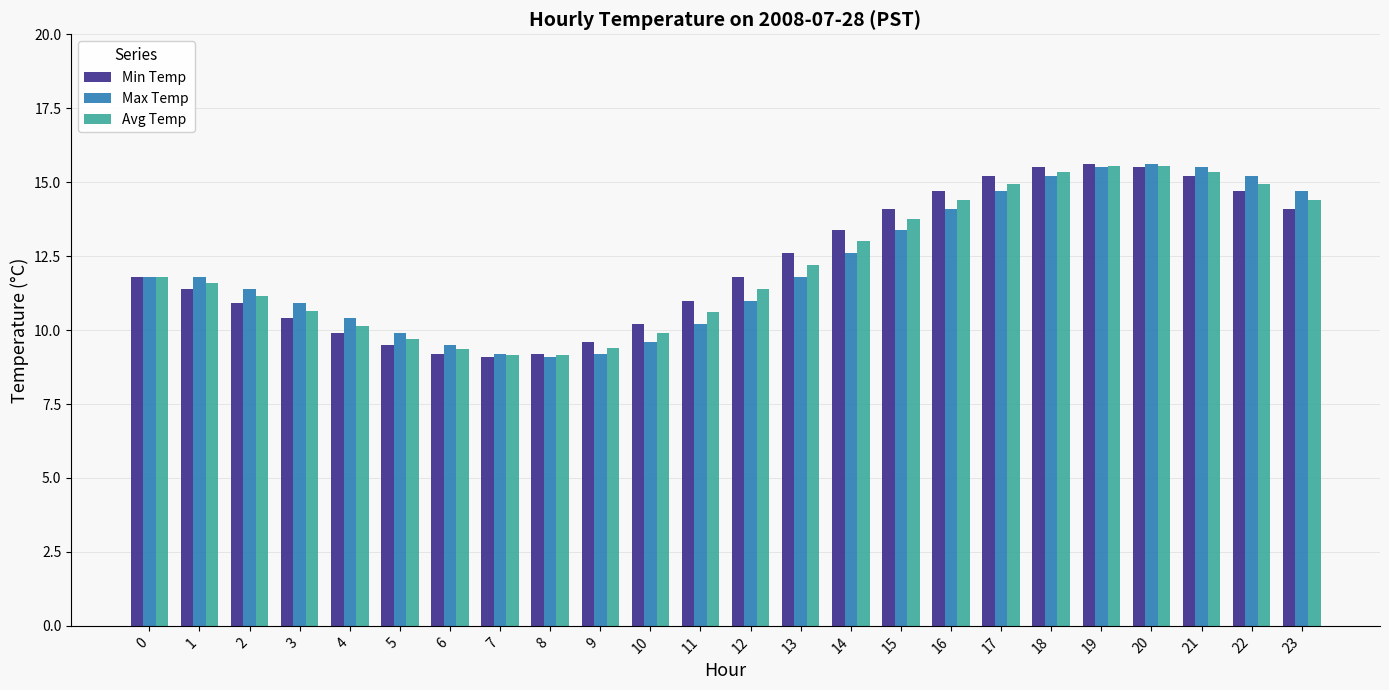

What is the minimum value shown in the chart?

9.1